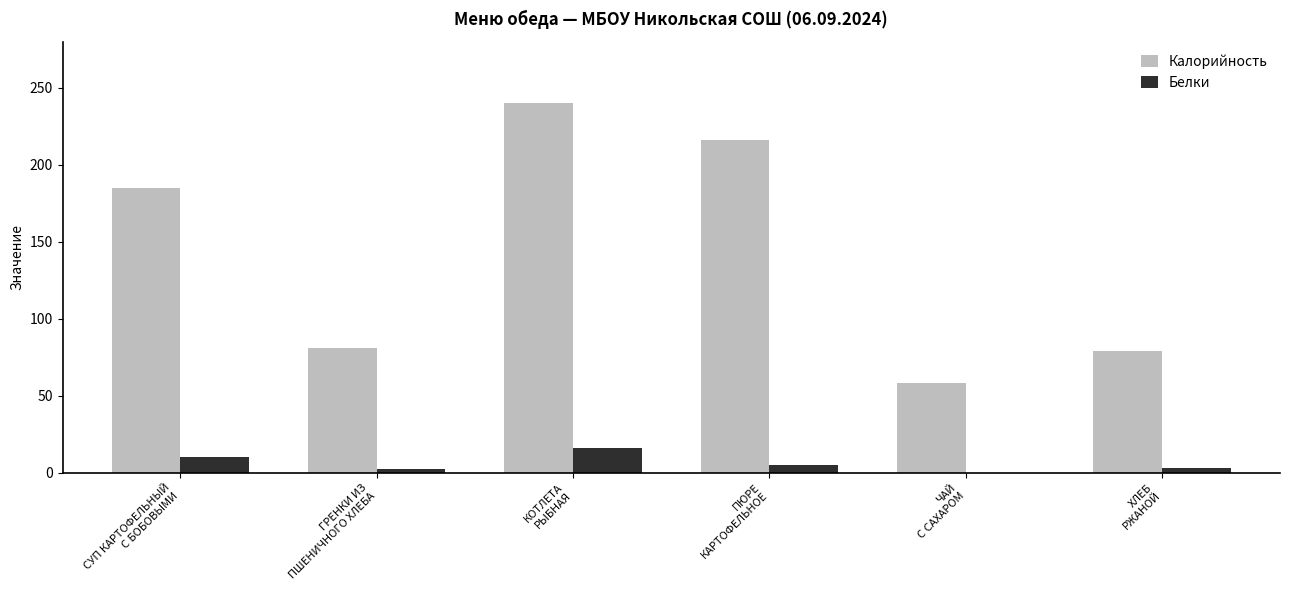

What is the greatest value displayed?

240